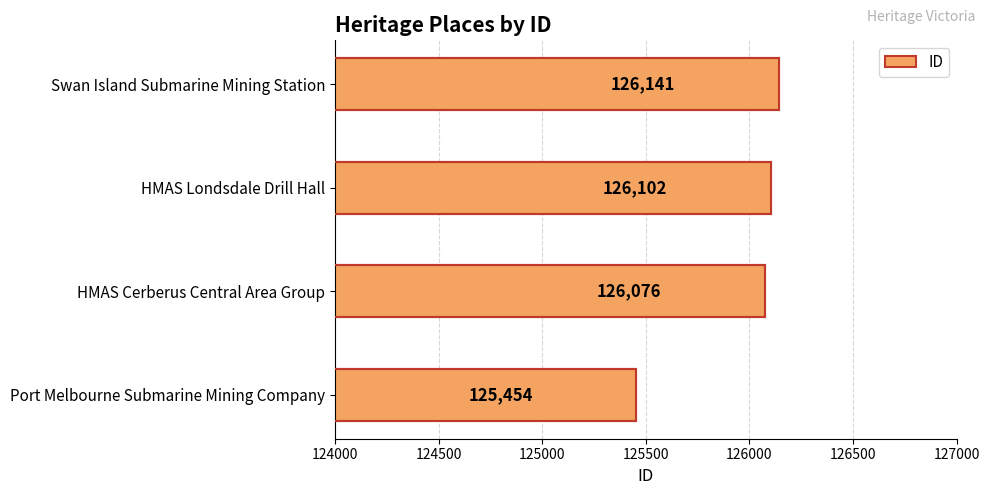

Is it true that the value at HMAS Cerberus Central Area Group is 126076?

True